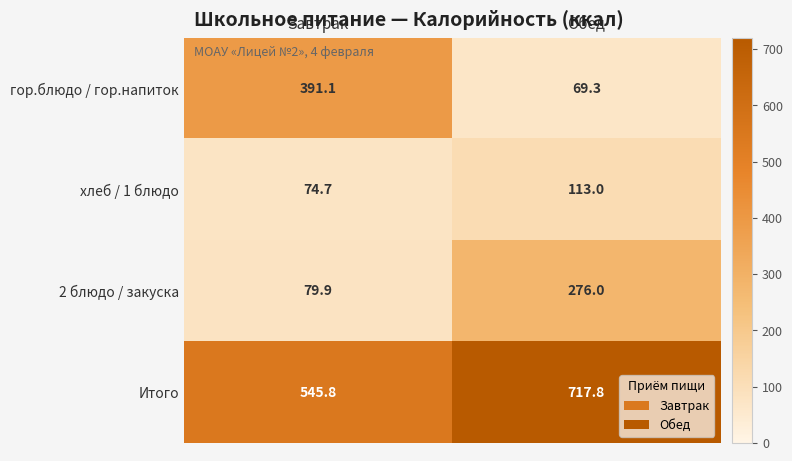

Is it true that Итого equals 738.0 at Завтрак?

False